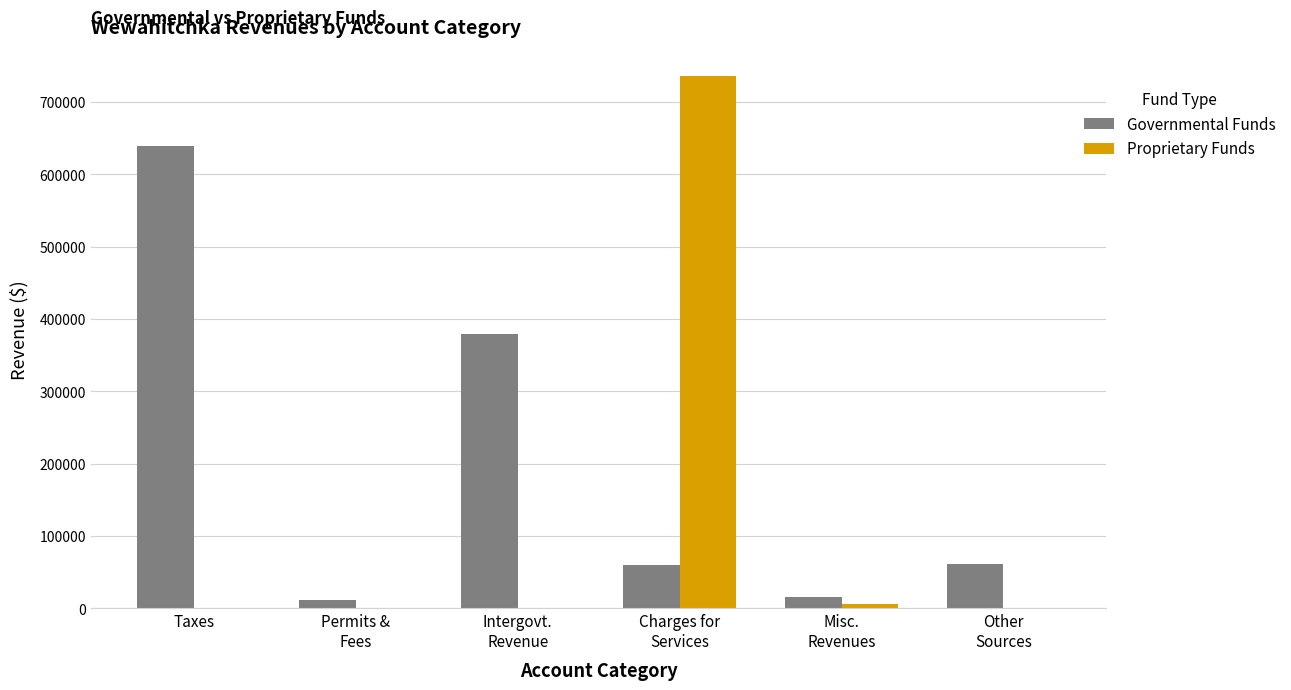

The Governmental Funds series shows 639524 at Taxes. True or false?

True